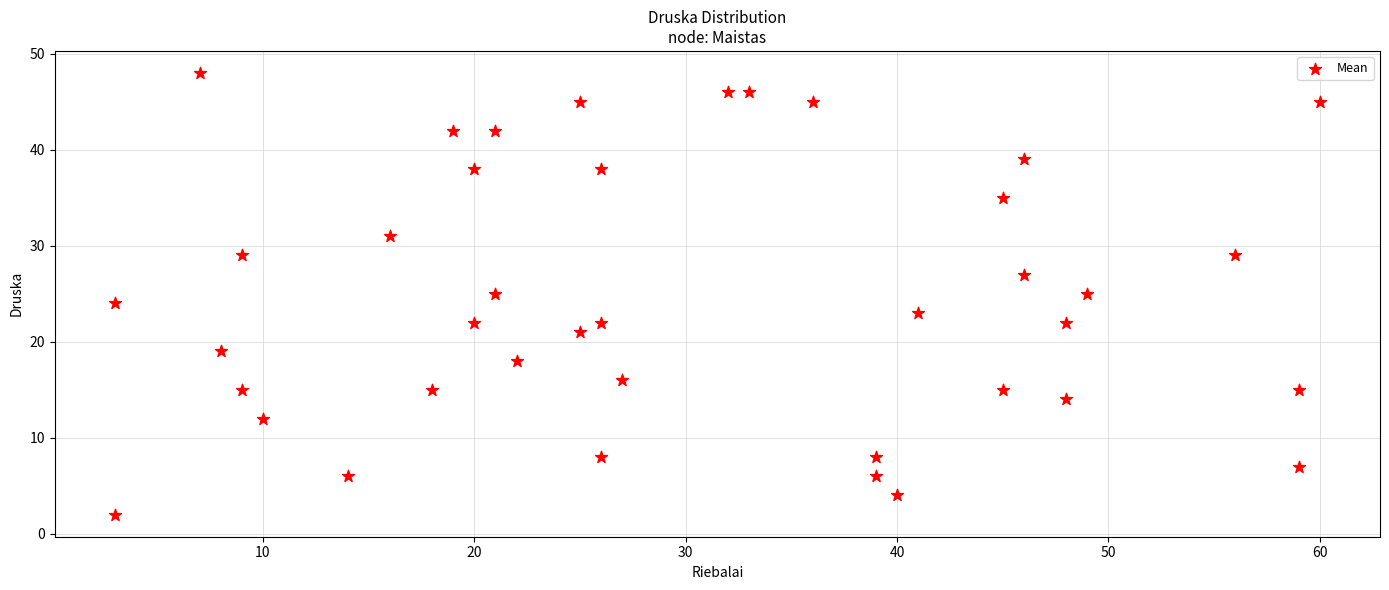

What is the range of Y values (max minus min)?

46